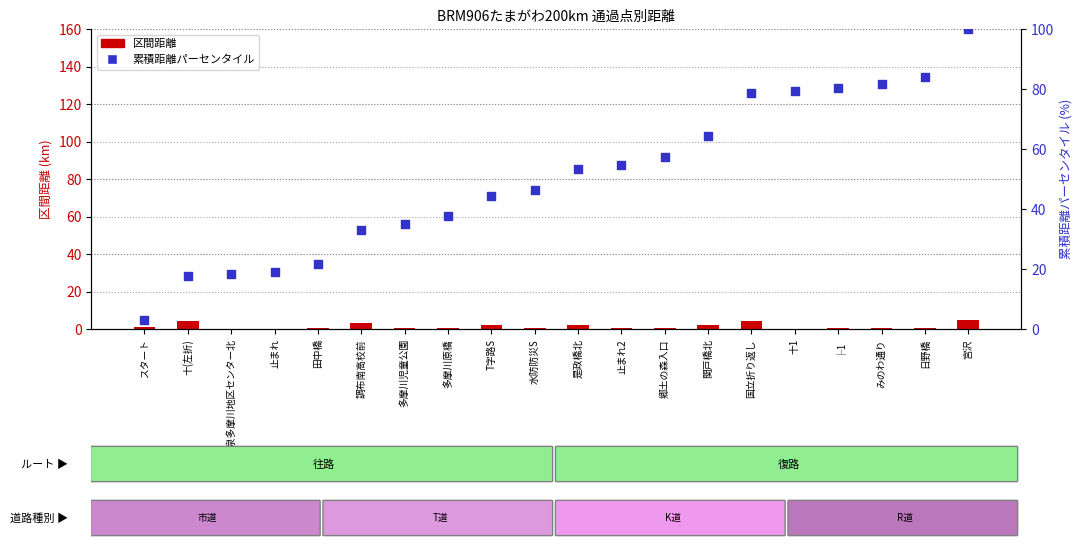

Which series has the largest Y range (max minus min)?

累積距離パーセンタイル